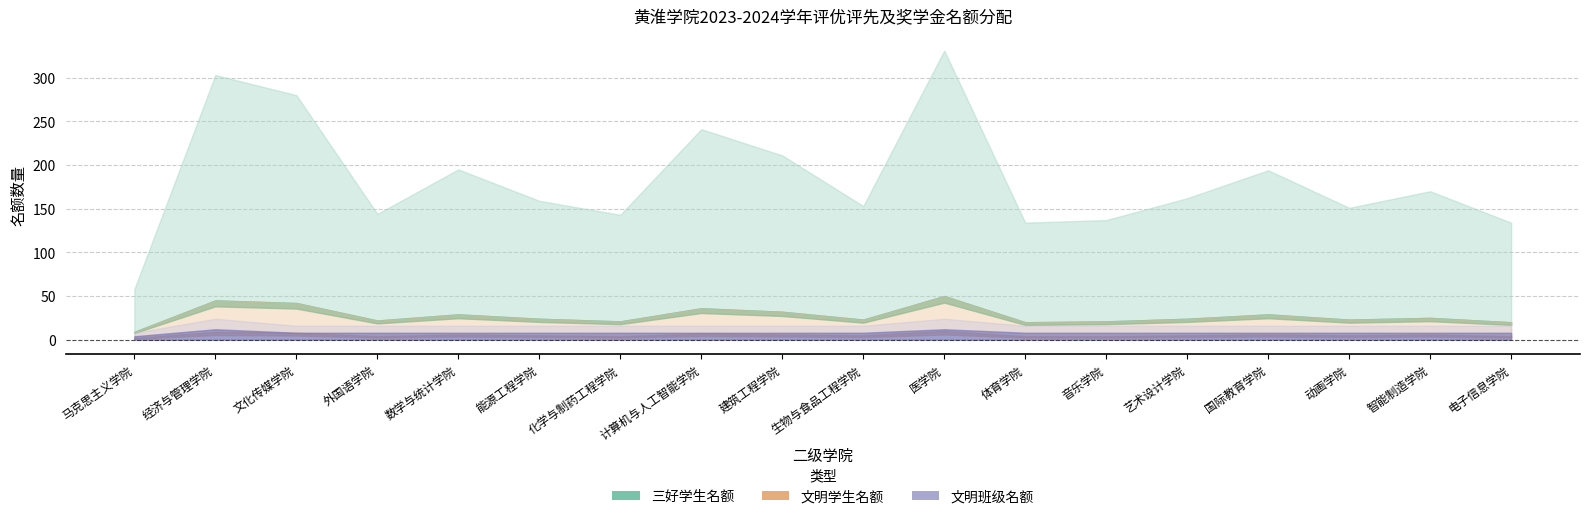

At which category does 文明学生名额 reach its first local peak?

经济与管理学院